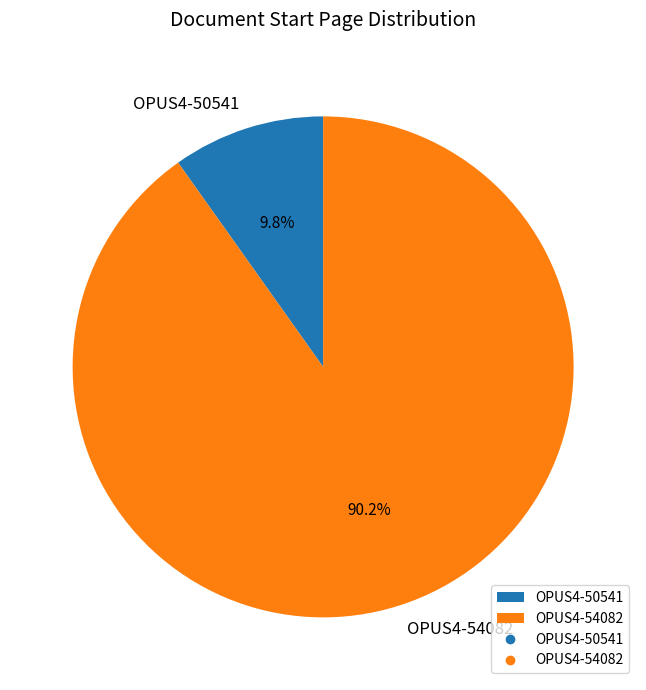

To the nearest percent, what is the difference between the OPUS4-54082 and OPUS4-50541 slice percentages?

80%